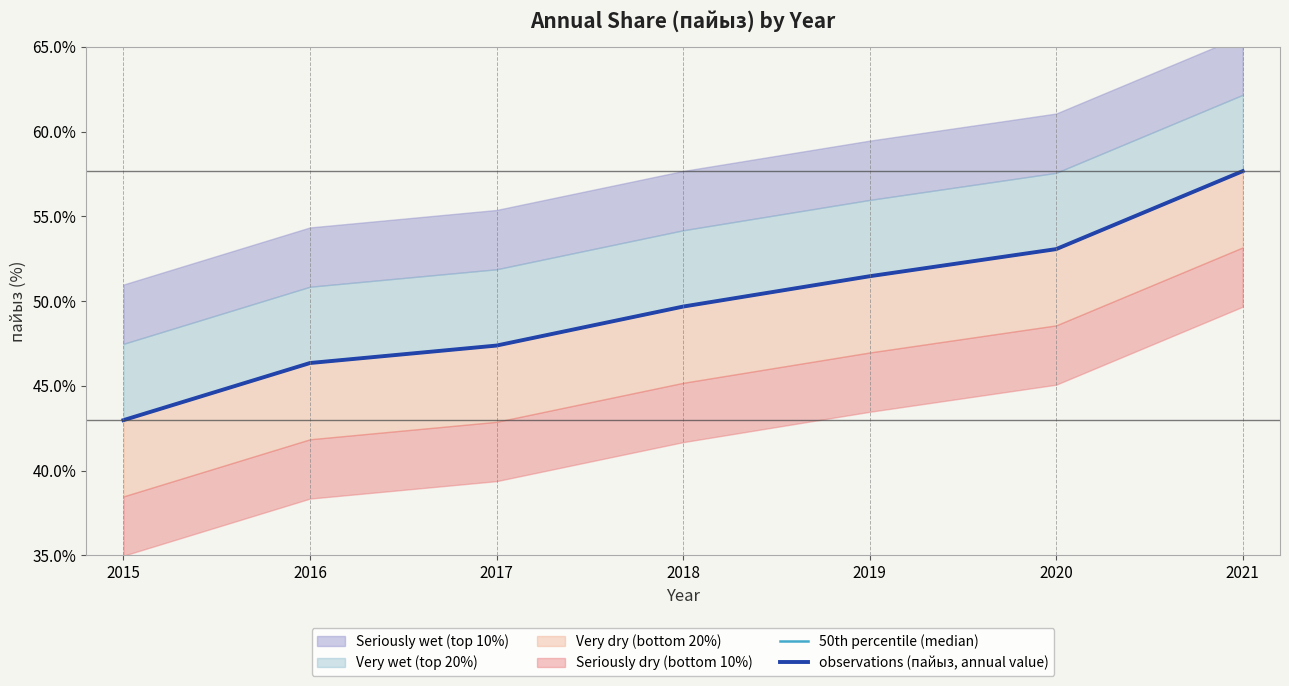

Reading left to right, transcribe all the data shown in this chart.

50th percentile (median): 43.0	46.4	47.4	49.7	51.5	53.1	57.7
observations (пайыз, annual value): 43.0	46.4	47.4	49.7	51.5	53.1	57.7